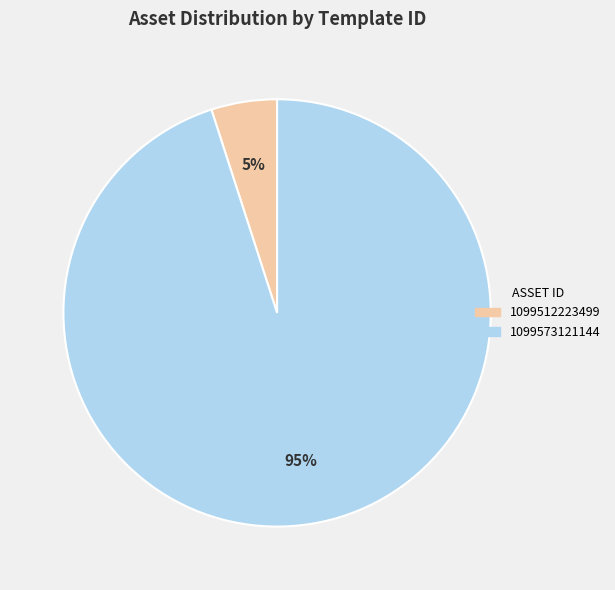

What is the largest slice in the pie chart?

1099573121144